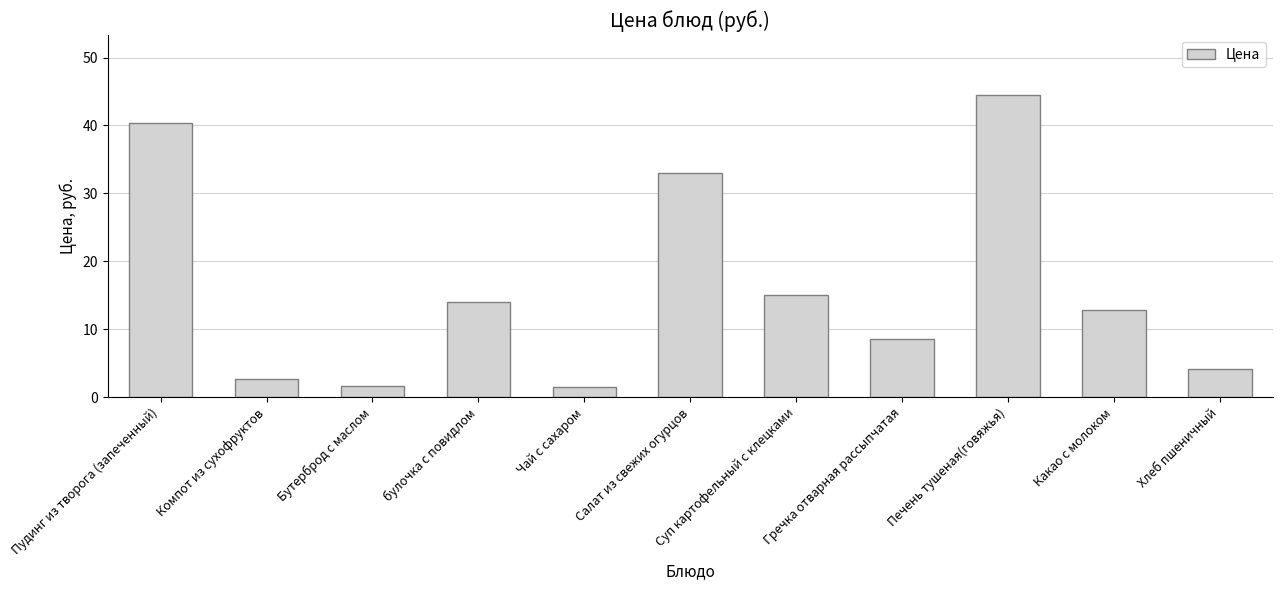

How many data points are less than 12?

5